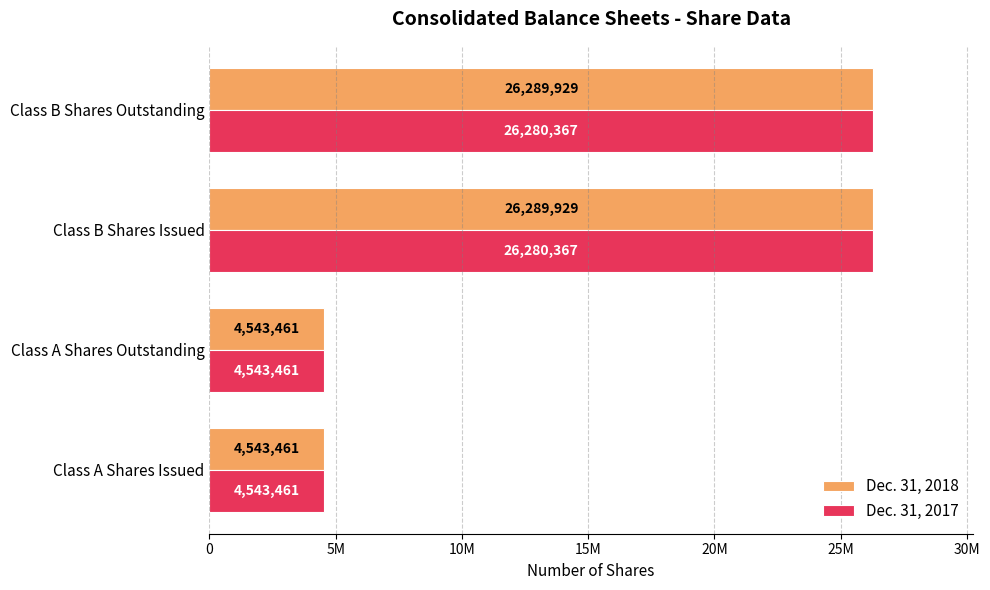

What are all the series names shown in the legend?

Dec. 31, 2018, Dec. 31, 2017